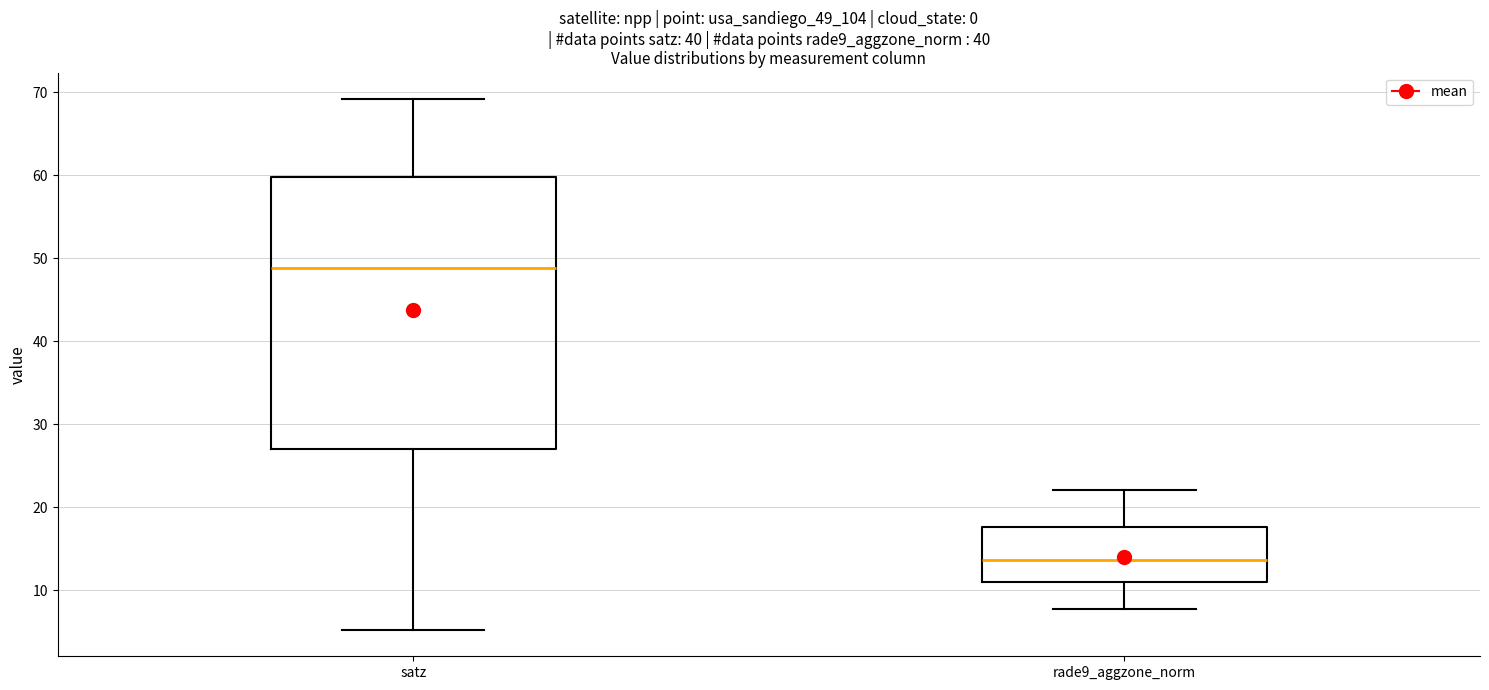

Reading left to right, transcribe this box plot: for each box, give where its median line is, the range the box spans, and where its two whiskers end, as read against the y-axis. The values are not printed on the chart, so give them approximately, as read against the axis.

satz: median 49, box 27 to 60, whiskers 5 to 69
rade9_aggzone_norm: median 14, box 11 to 18, whiskers 8 to 22